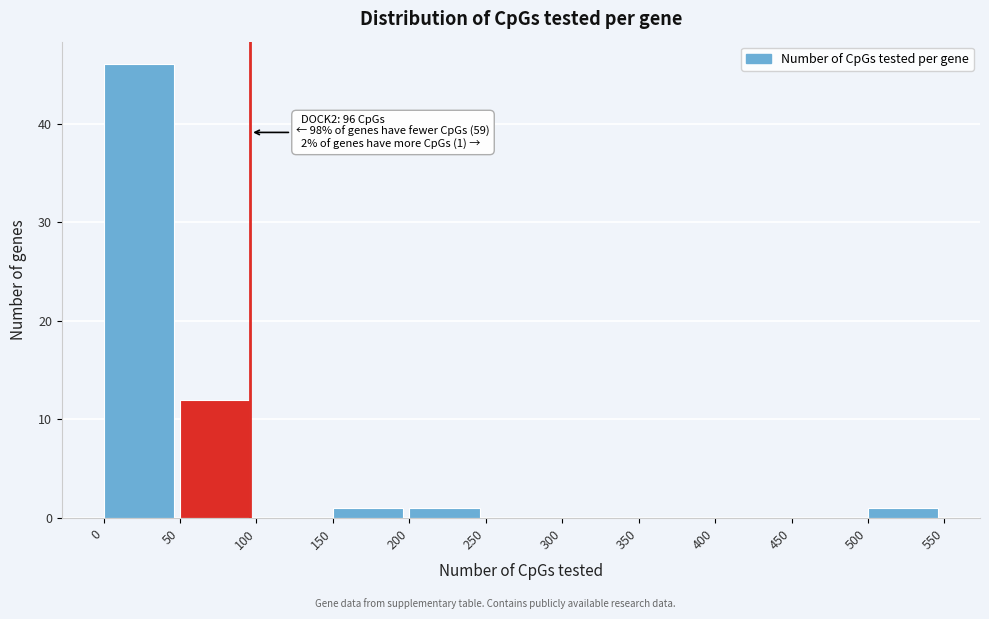

Which range on the x-axis has the tallest bar?

0 to 50